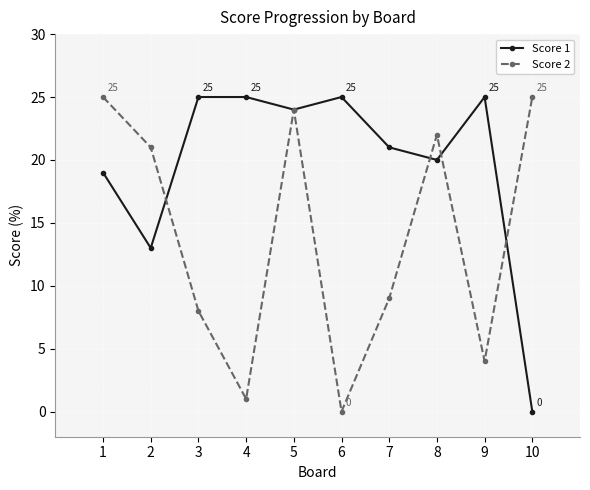

Which series changed the most between 8 and 9?

Score 2